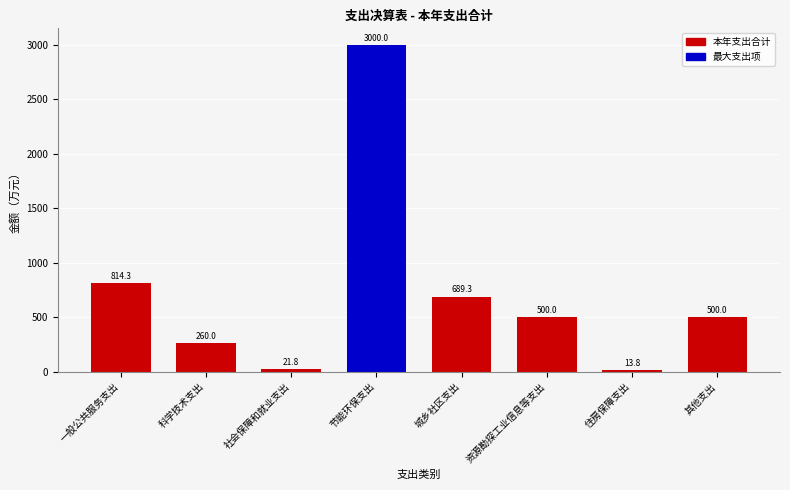

Reading left to right, list all the values displayed in this chart.

一般公共服务支出=814.3	科学技术支出=260.0	社会保障和就业支出=21.8	节能环保支出=3000.0	城乡社区支出=689.3	资源勘探工业信息等支出=500.0	住房保障支出=13.8	其他支出=500.0